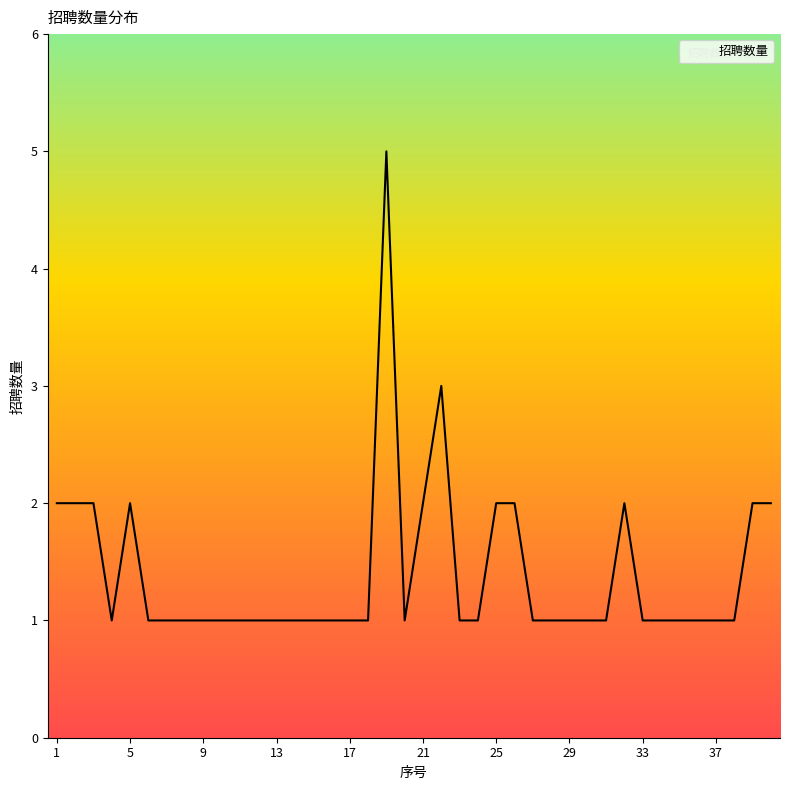

True or false: there are more than 0 points higher than both neighbors.

True